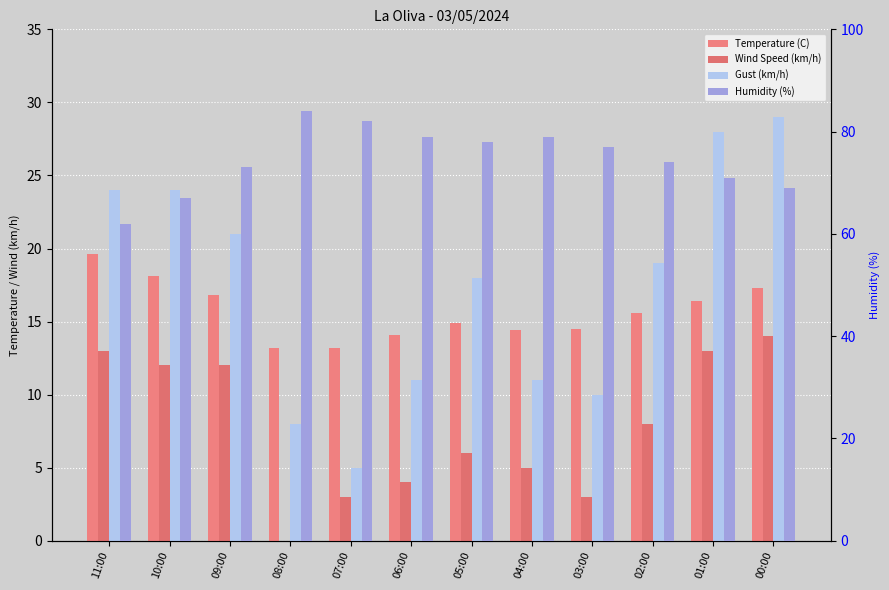

List the labels in order of Wind Speed (km/h) value, largest first.

00:00, 11:00, 01:00, 10:00, 09:00, 02:00, 05:00, 04:00, 06:00, 07:00, 03:00, 08:00